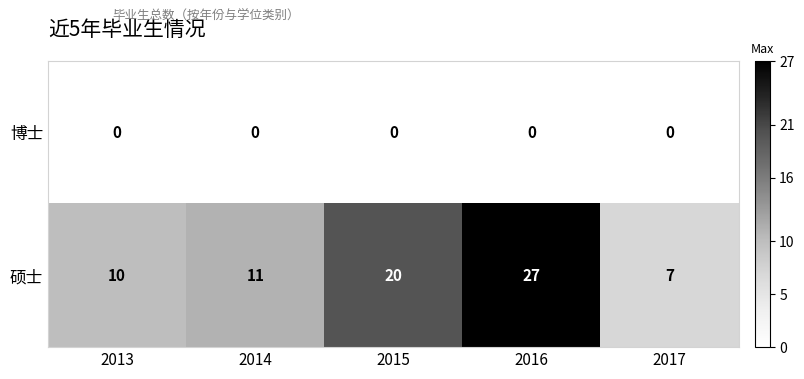

Which series has the largest range (max minus min)?

硕士